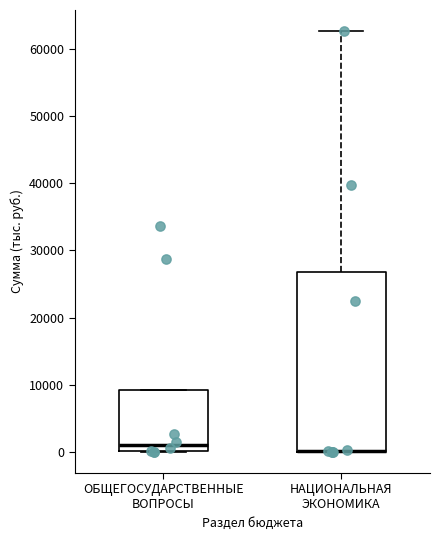

Where does the median line of the box for ОБЩЕГОСУДАРСТВЕННЫЕ ВОПРОСЫ sit on the y-axis? The values are not printed on the chart, so give them approximately, as read against the axis.

1000